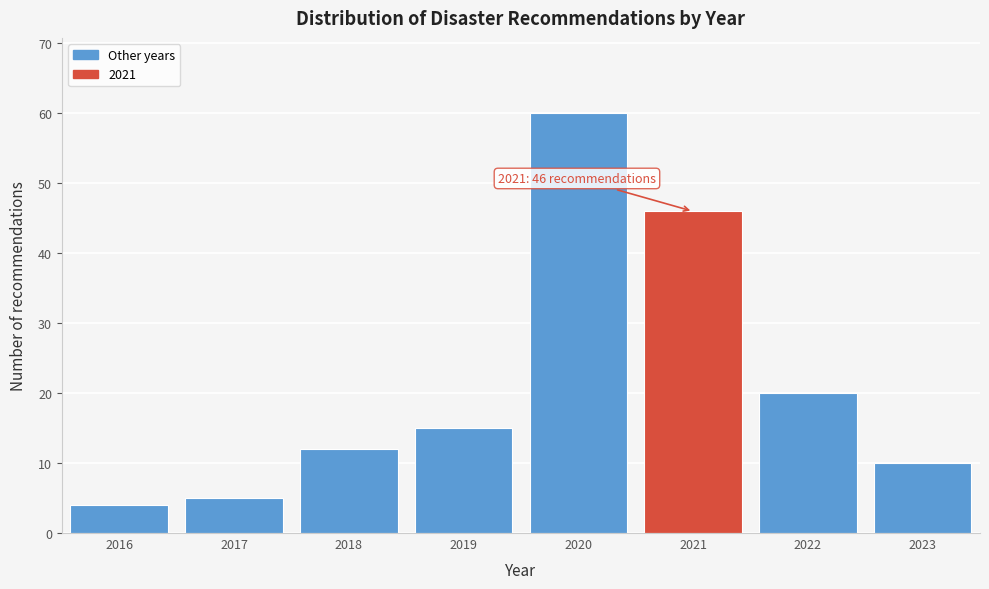

Reading left to right, what are all the values shown in this chart?

4	5	12	15	60	46	20	10